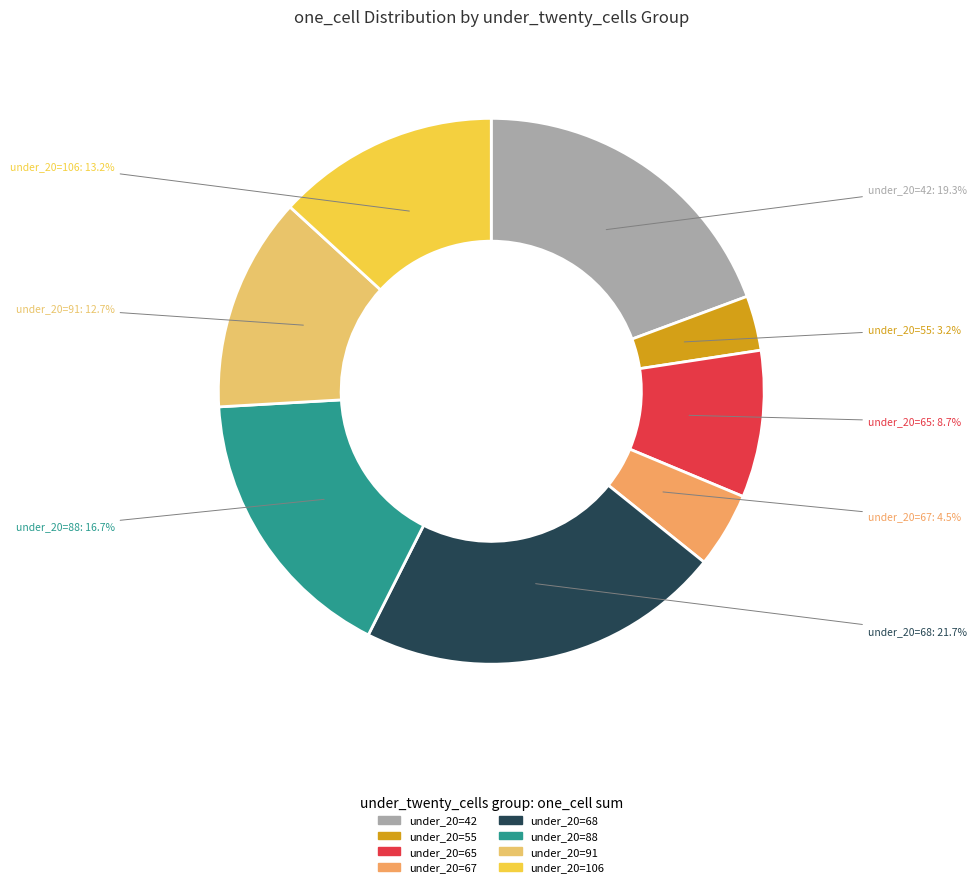

Count the number of slices in the pie.

8